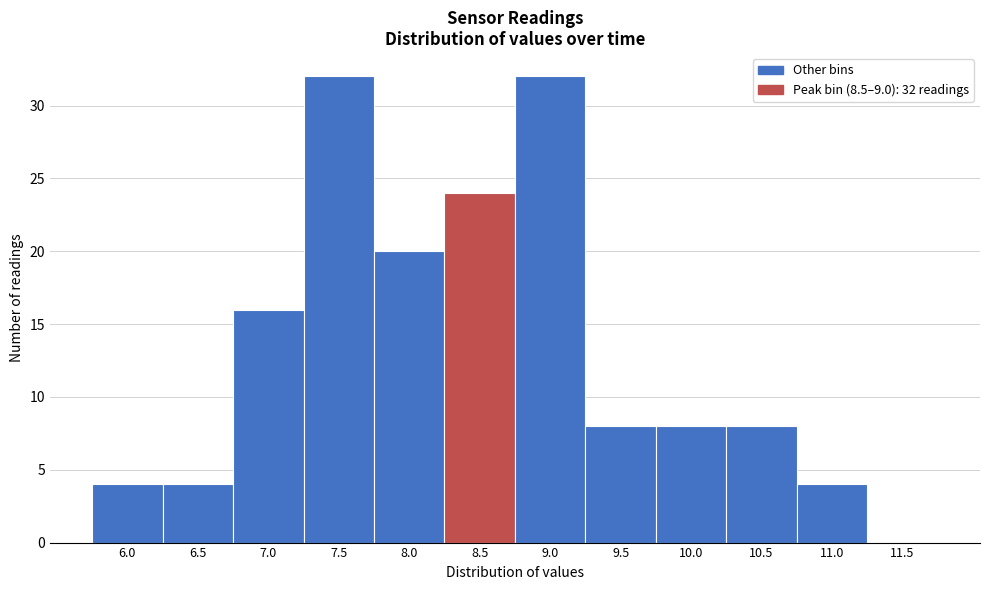

Reading left to right, list all the values displayed in this chart.

6.0=4	6.5=4	7.0=16	7.5=32	8.0=20	8.5=24	9.0=32	9.5=8	10.0=8	10.5=8	11.0=4	11.5=0